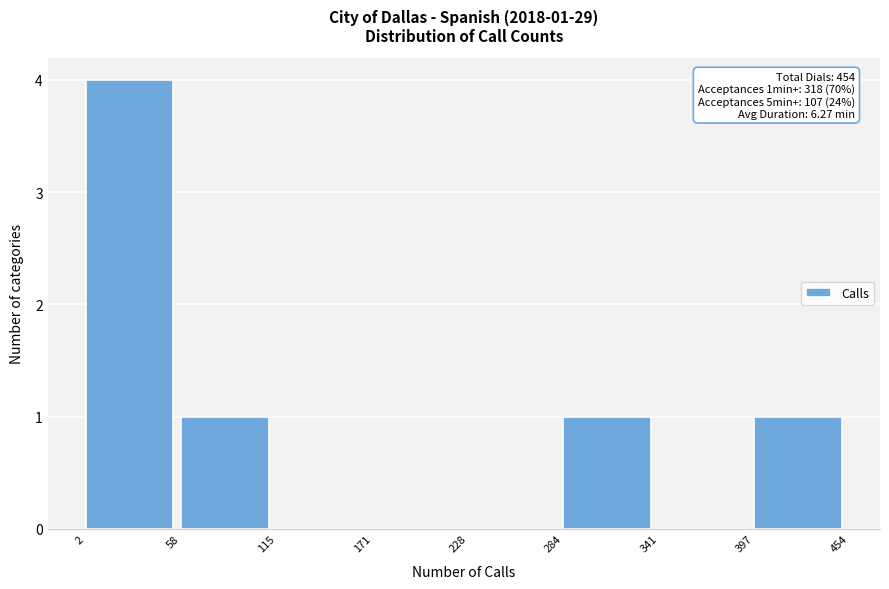

Which range on the x-axis has the tallest bar?

2 to 58